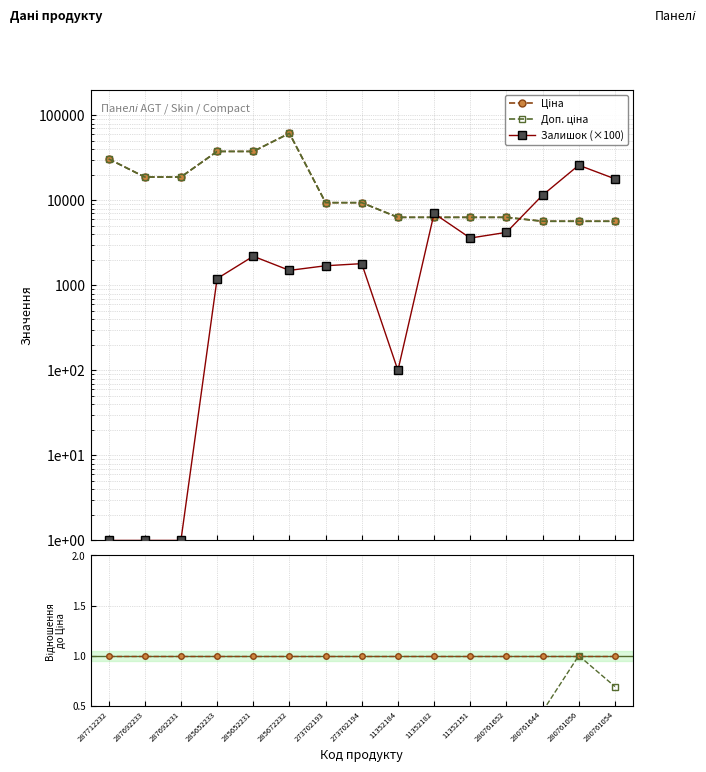

What is the maximum value shown in the chart?

61434.3